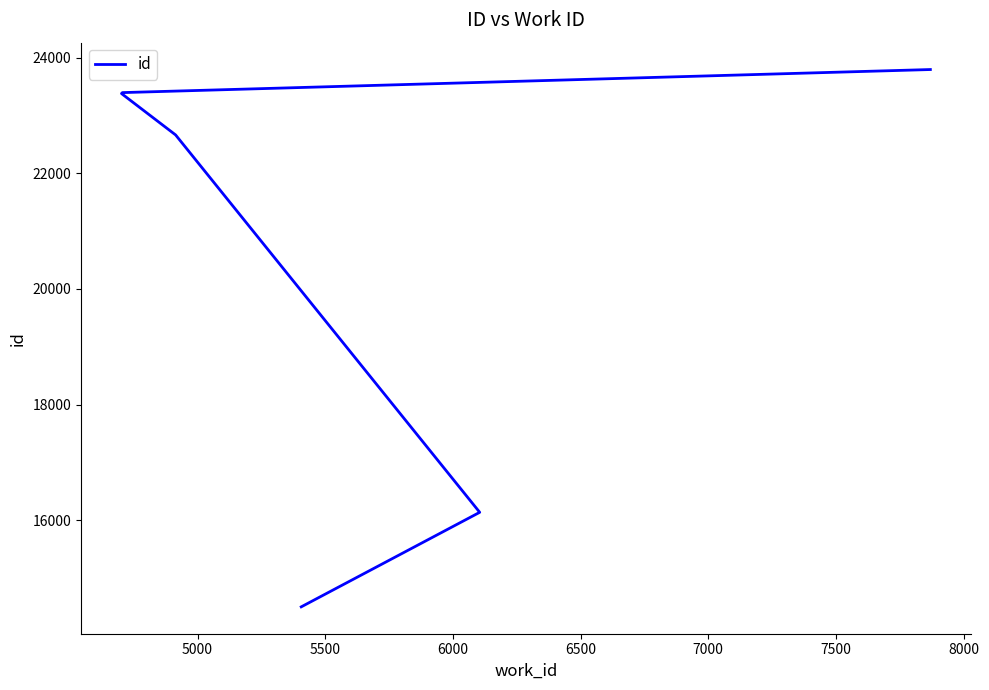

What is the value of the 7th point from the left?

23393